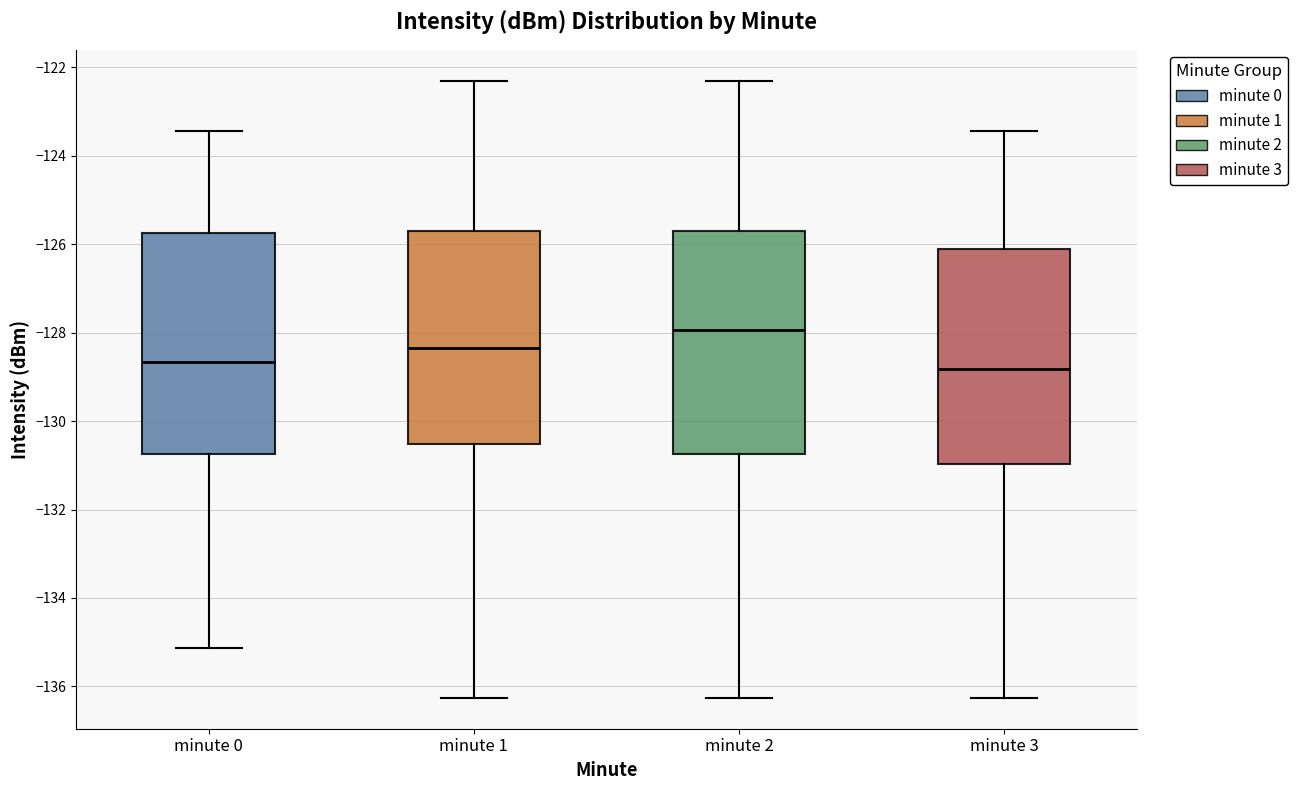

Where is the lower edge of the box for minute 0 on the y-axis? The values are not printed on the chart, so give them approximately, as read against the axis.

-130.8